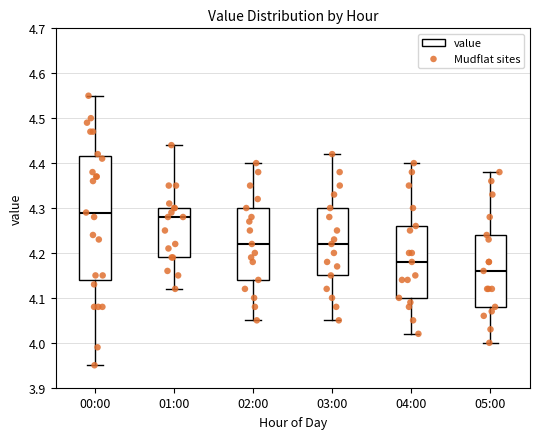

Where is the upper edge of the box for 05:00 on the y-axis? The values are not printed on the chart, so give them approximately, as read against the axis.

4.24